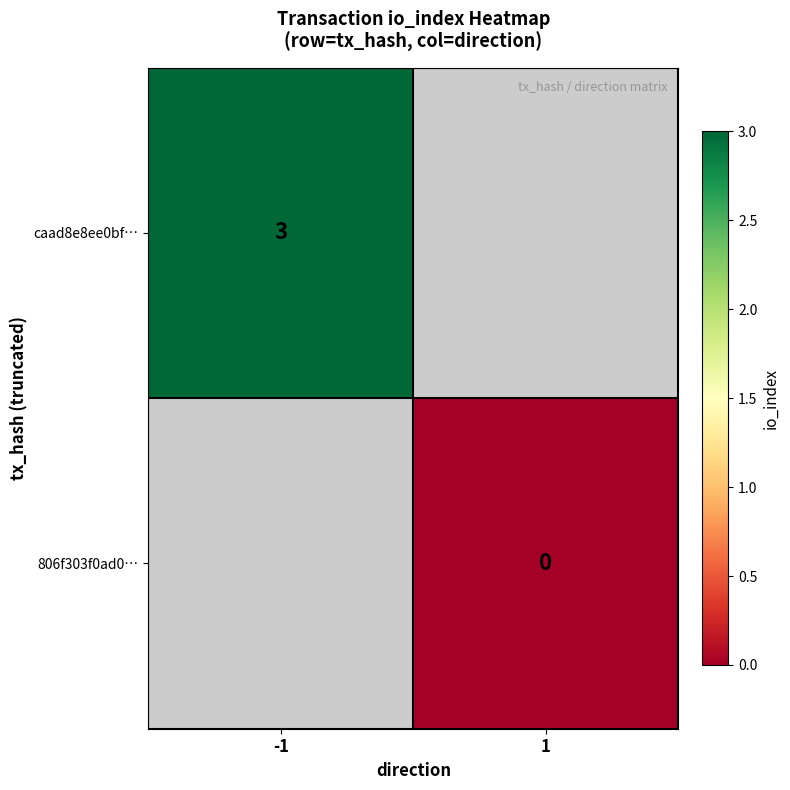

The caad8e8ee0bf… series shows 3 at -1. True or false?

True